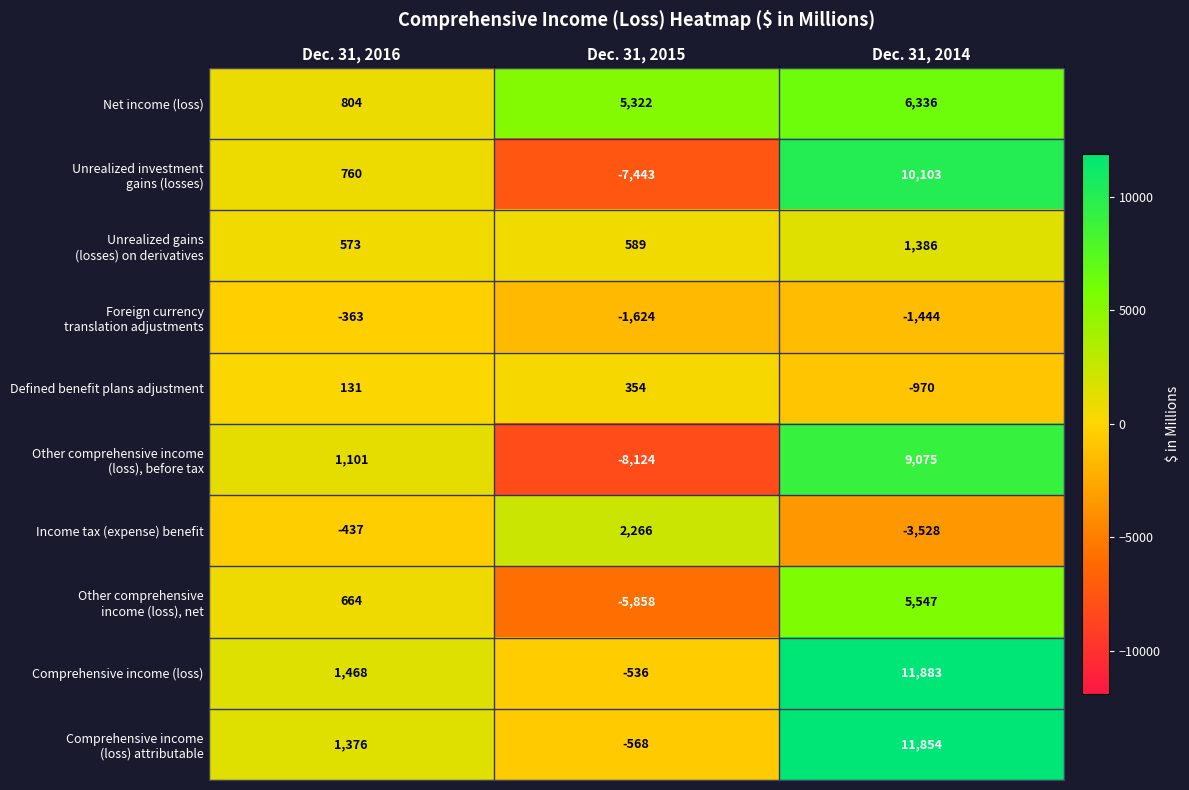

At which category is the sum across all series the highest?

Dec. 31, 2014